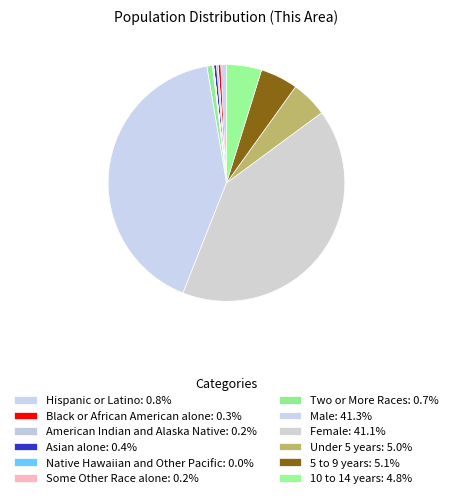

How many segments does this pie chart have?

12